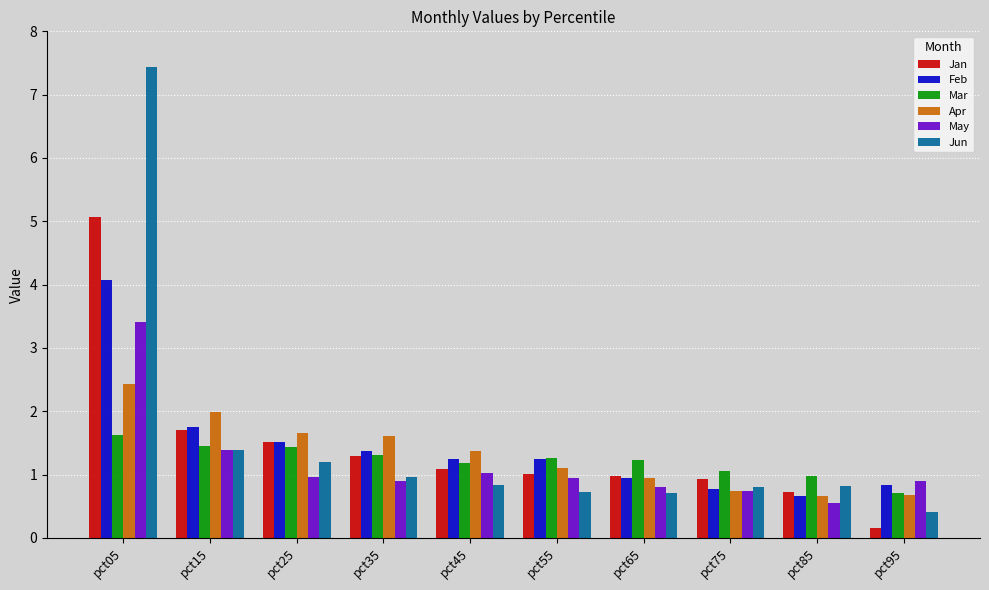

List the series in order of their peak value, highest first.

Jun, Jan, Feb, May, Apr, Mar